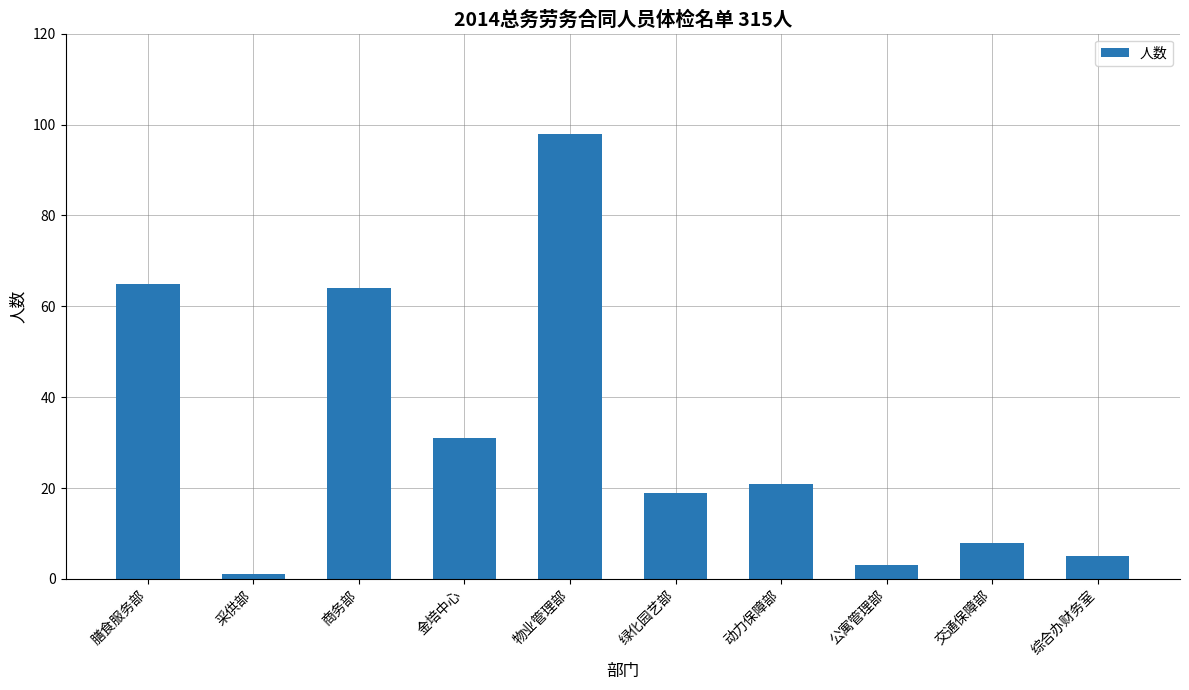

What is the difference between the maximum and minimum values?

97